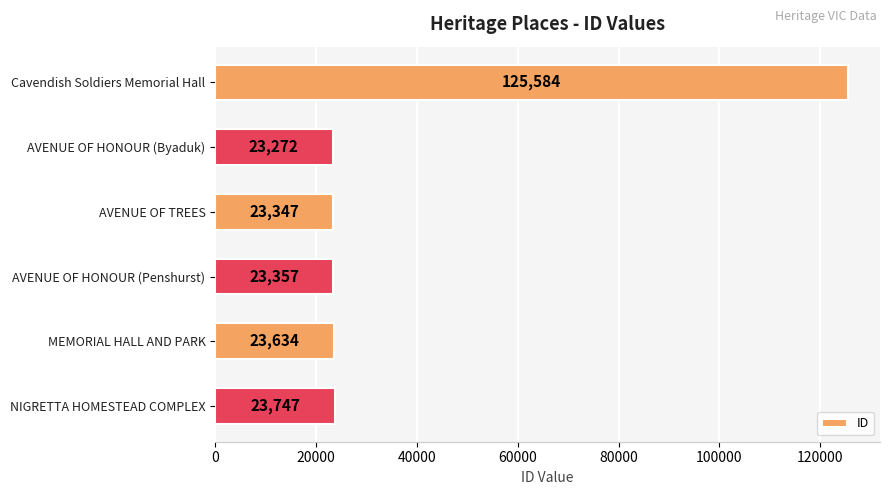

Rank the categories by value from lowest to highest.

AVENUE OF HONOUR (Byaduk), AVENUE OF TREES, AVENUE OF HONOUR (Penshurst), MEMORIAL HALL AND PARK, NIGRETTA HOMESTEAD COMPLEX, Cavendish Soldiers Memorial Hall